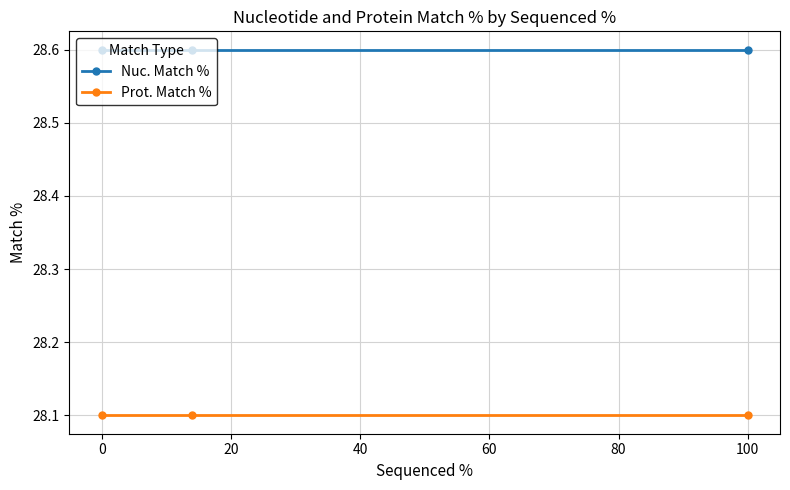

What is the value of the Nuc. Match % point at the 2nd from the left?

28.6